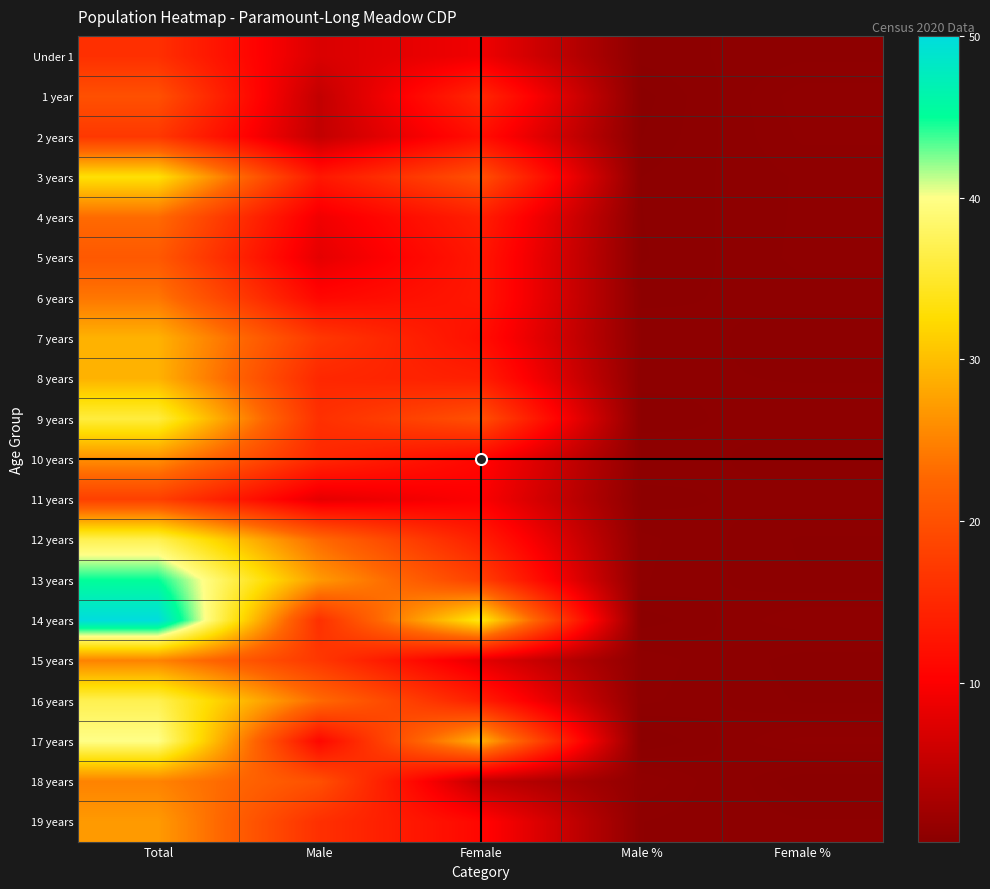

What is the total value across all series at Total?

578.0